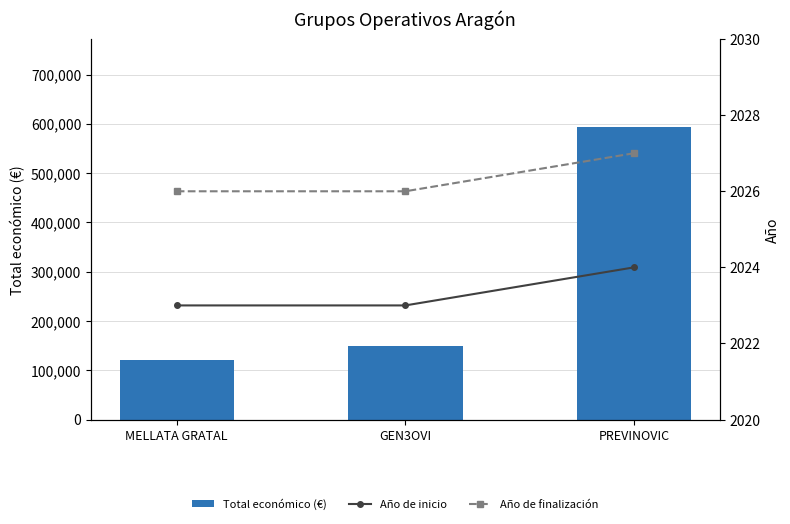

Rank the categories by Total económico (€) value from highest to lowest.

PREVINOVIC, GEN3OVI, MELLATA GRATAL